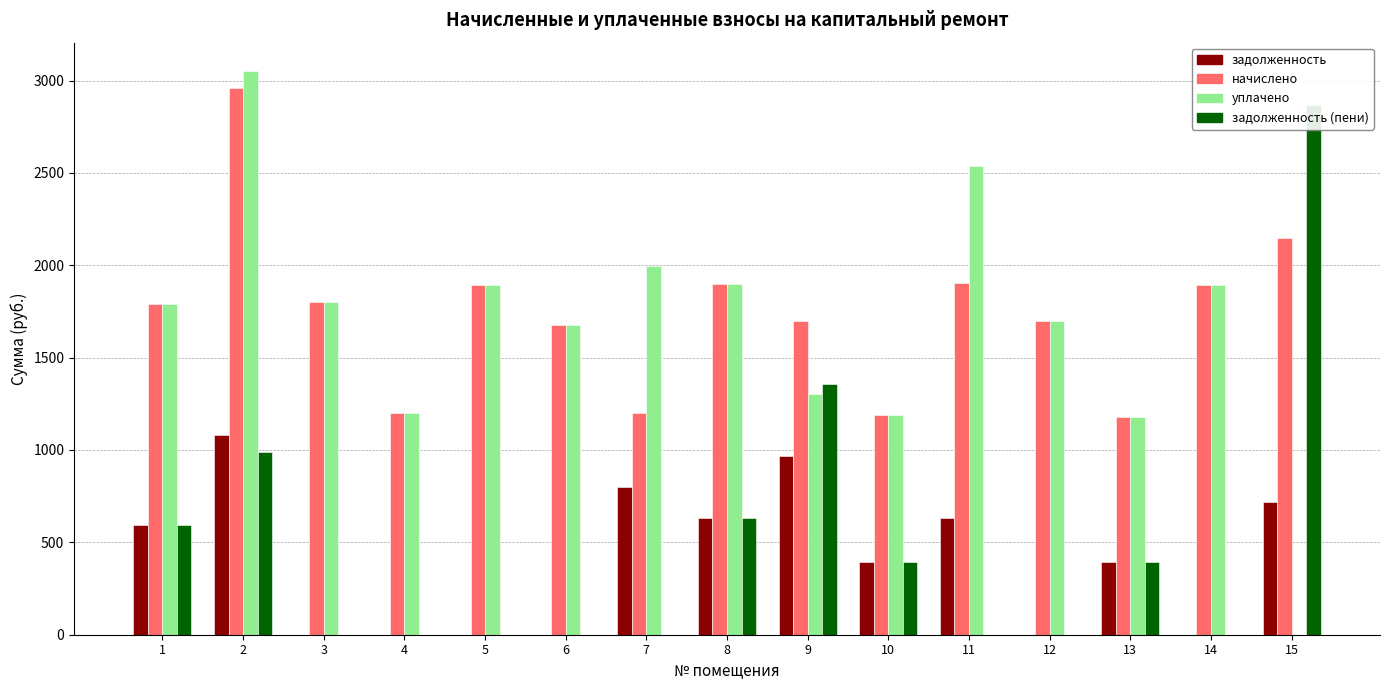

What is the difference between the highest and lowest values at 10?

791.5